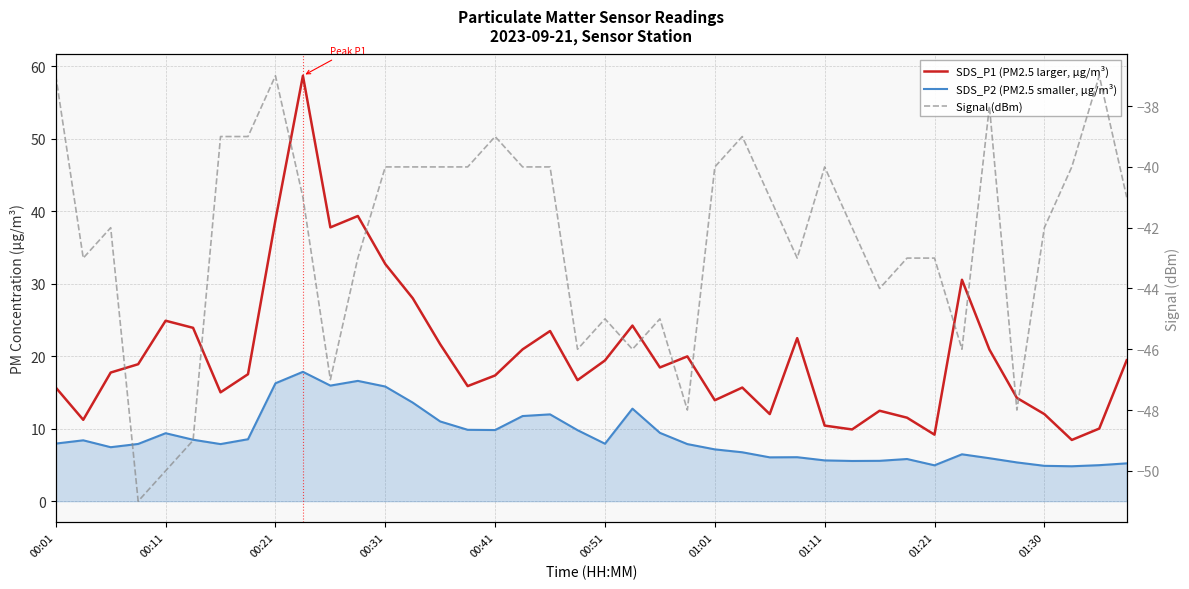

Reading right to left, list all the values displayed in this chart.

SDS_P1 (PM2.5 larger, µg/m³): 19.4	10.0	8.4	12.0	14.2	20.9	30.6	9.2	11.5	12.5	9.9	10.4	22.5	12.0	15.7	13.9	20.0	18.4	24.2	19.4	16.7	23.5	20.9	17.4	15.9	21.6	28.0	32.7	39.4	37.8	58.7	38.8	17.5	15.0	23.9	24.9	18.9	17.8	11.2	15.7
SDS_P2 (PM2.5 smaller, µg/m³): 5.2	5.0	4.8	4.9	5.3	5.9	6.5	5.0	5.8	5.6	5.5	5.6	6.1	6.0	6.8	7.2	7.9	9.4	12.8	7.9	9.8	12.0	11.8	9.8	9.8	11.0	13.6	15.8	16.6	15.9	17.9	16.3	8.6	7.9	8.5	9.4	7.9	7.5	8.4	8.0
Signal (dBm): -41.0	-37.0	-40.0	-42.0	-48.0	-38.0	-46.0	-43.0	-43.0	-44.0	-42.0	-40.0	-43.0	-41.0	-39.0	-40.0	-48.0	-45.0	-46.0	-45.0	-46.0	-40.0	-40.0	-39.0	-40.0	-40.0	-40.0	-40.0	-43.0	-47.0	-41.0	-37.0	-39.0	-39.0	-49.0	-50.0	-51.0	-42.0	-43.0	-37.0